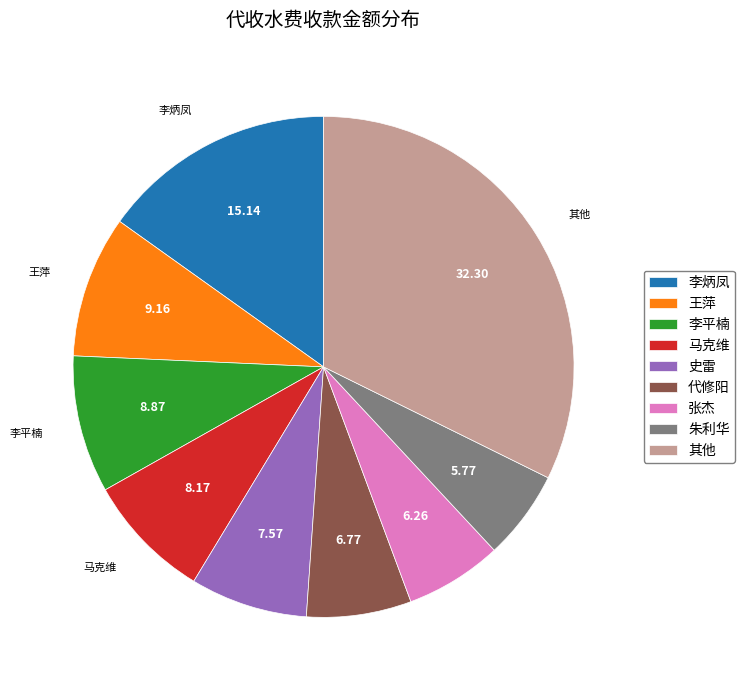

Which category has the biggest portion of the pie?

其他